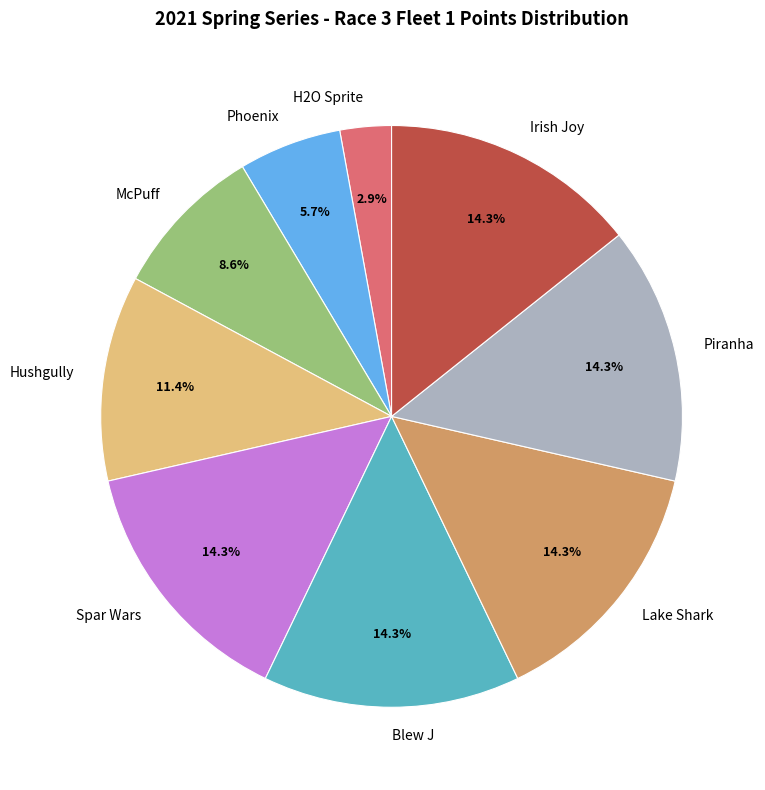

Do Irish Joy and Hushgully together represent more than half of the pie?

No